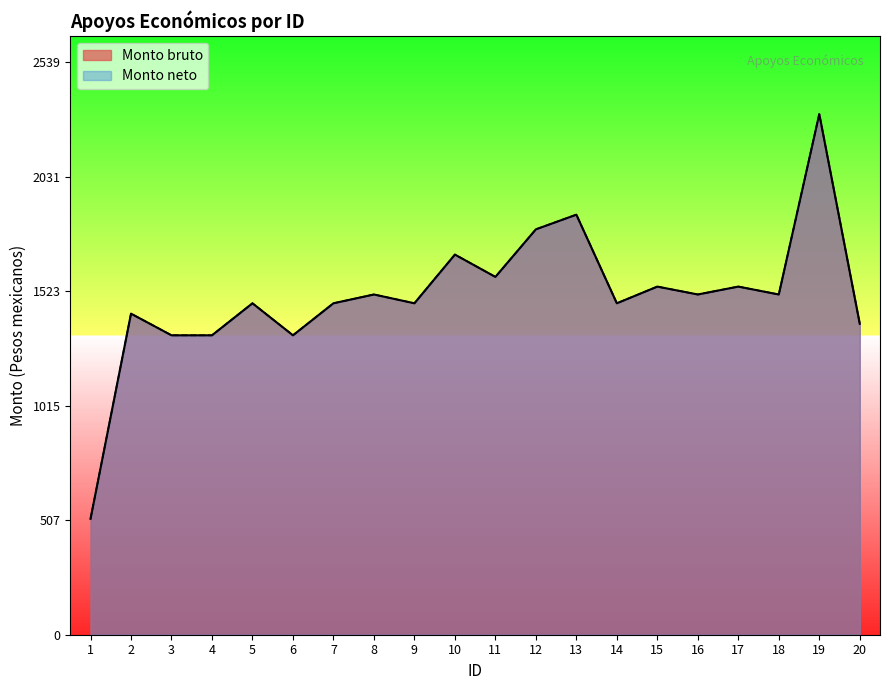

Reading left to right, list all the values displayed in this chart.

Monto bruto: 1=513.9	2=1424.0	3=1328.0	4=1328.0	5=1470.0	6=1328.0	7=1470.0	8=1509.0	9=1470.0	10=1686.0	11=1587.0	12=1798.0	13=1863.0	14=1470.0	15=1544.0	16=1509.0	17=1544.0	18=1509.0	19=2309.0	20=1379.0
Monto neto: 1=513.9	2=1424.0	3=1328.0	4=1328.0	5=1470.0	6=1328.0	7=1470.0	8=1509.0	9=1470.0	10=1686.0	11=1587.0	12=1798.0	13=1863.0	14=1470.0	15=1544.0	16=1509.0	17=1544.0	18=1509.0	19=2309.0	20=1379.0